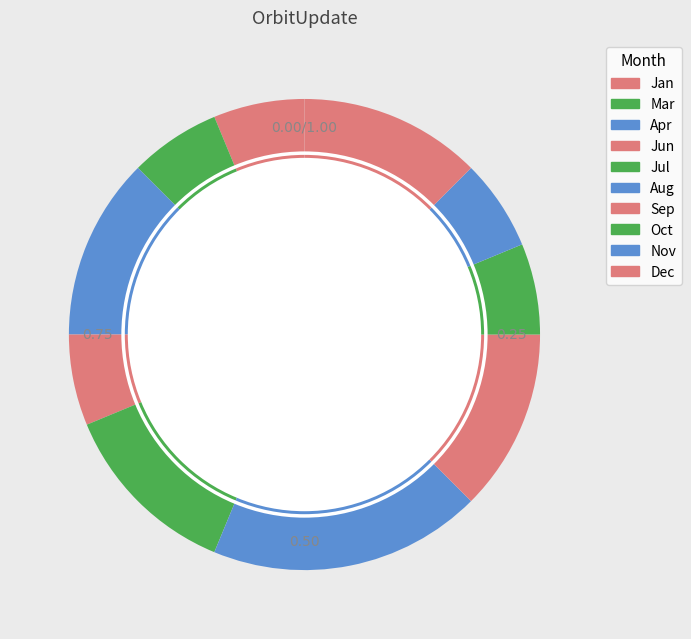

Is Mar the majority of the pie?

No